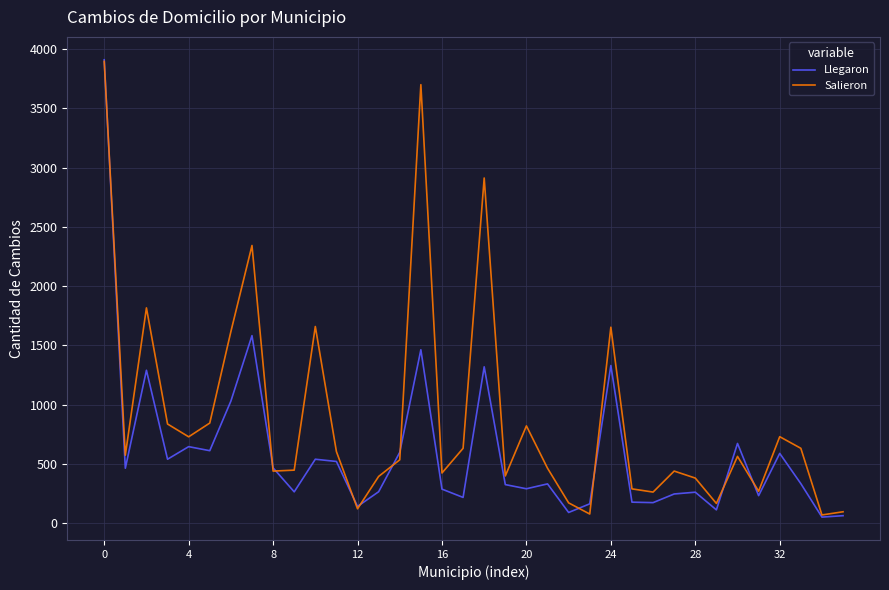

What is the greatest value displayed?

3909